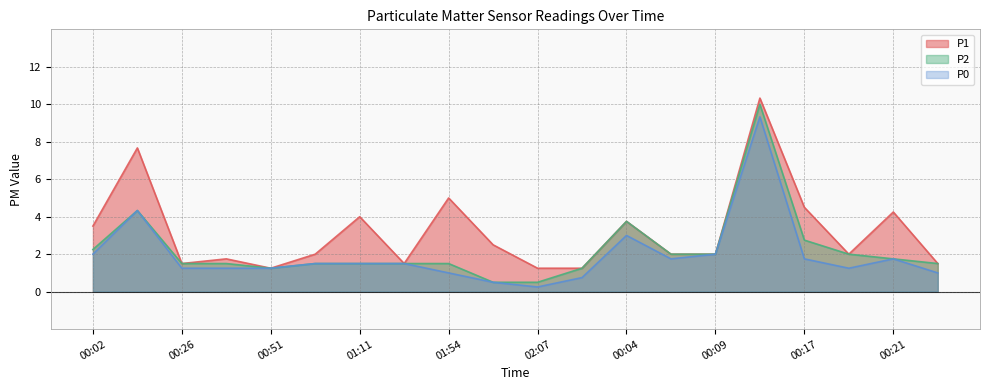

What position from the left is 00:51?

5